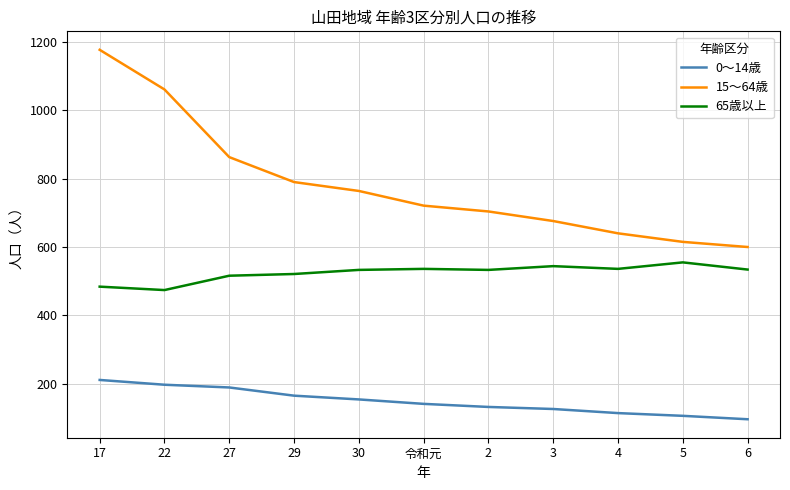

Which series has the largest range (max minus min)?

15～64歳